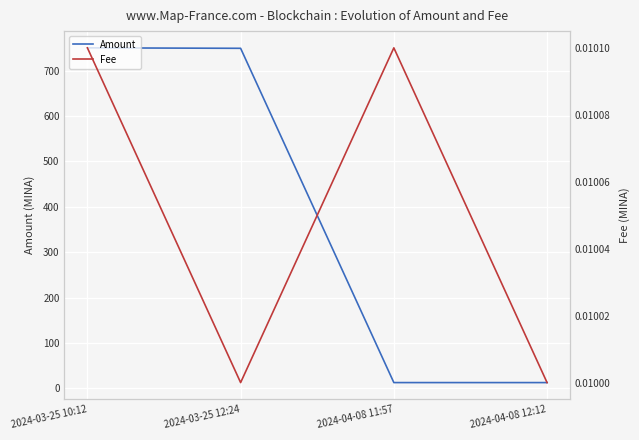

How many lines are shown in the chart?

2